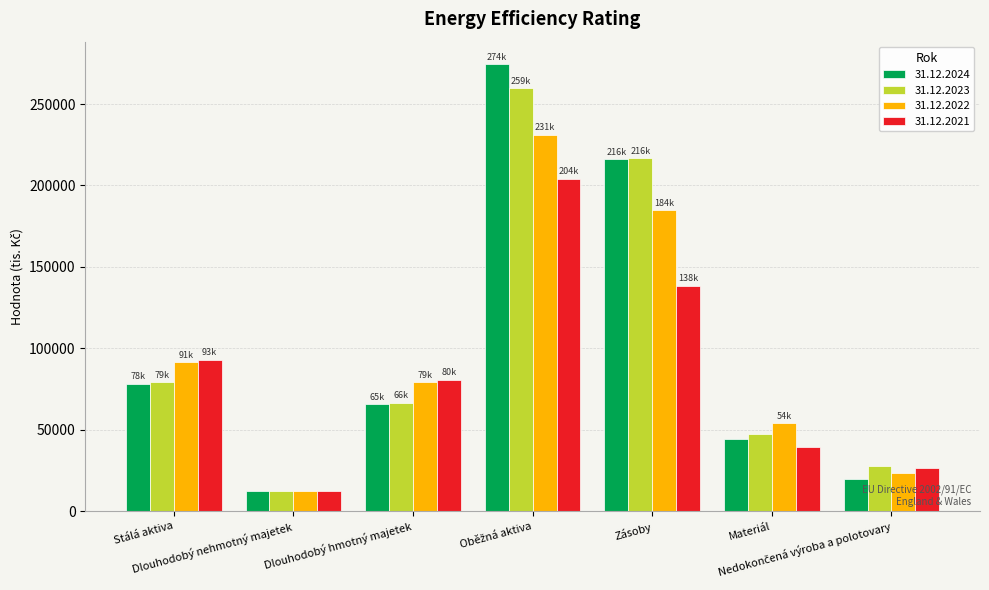

Which series has the widest spread of values?

31.12.2024